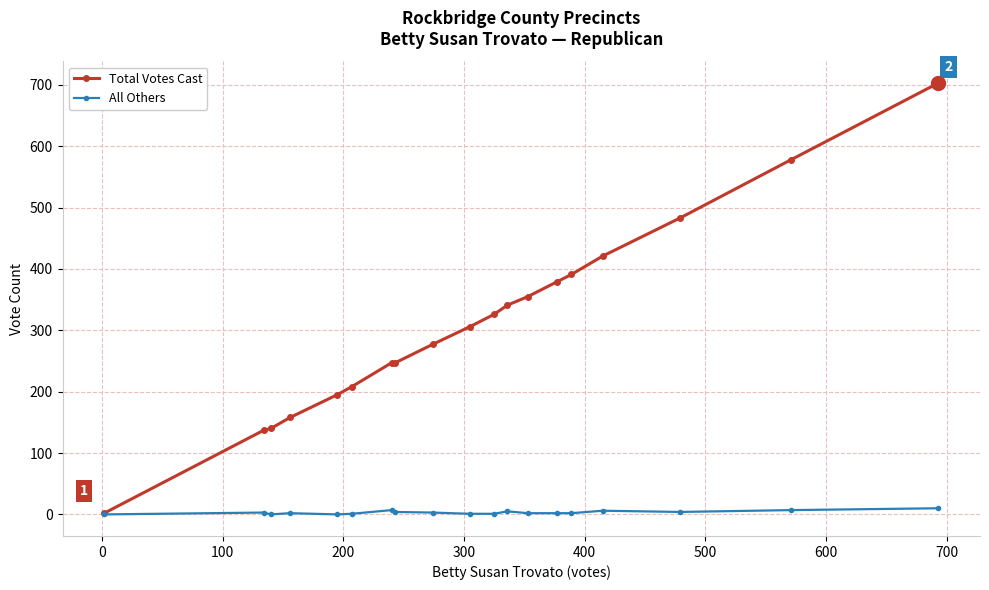

At how many categories does at least one series exceed 125?

18